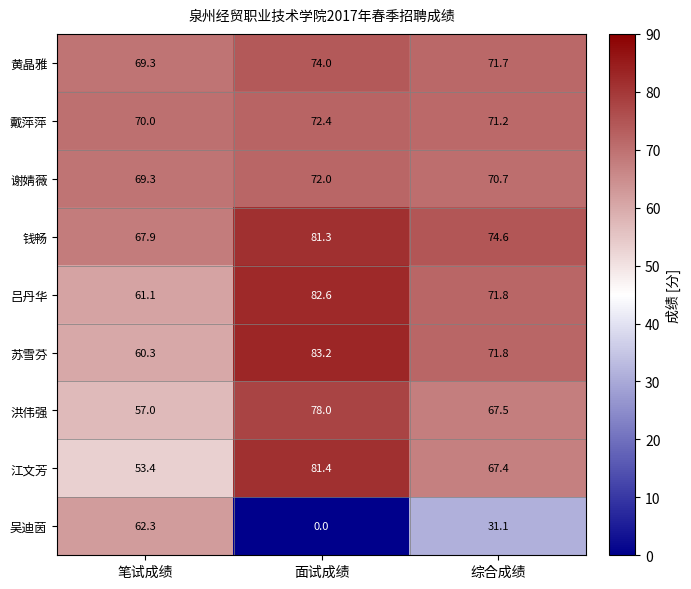

Which series has the largest range (max minus min)?

吴迪茵